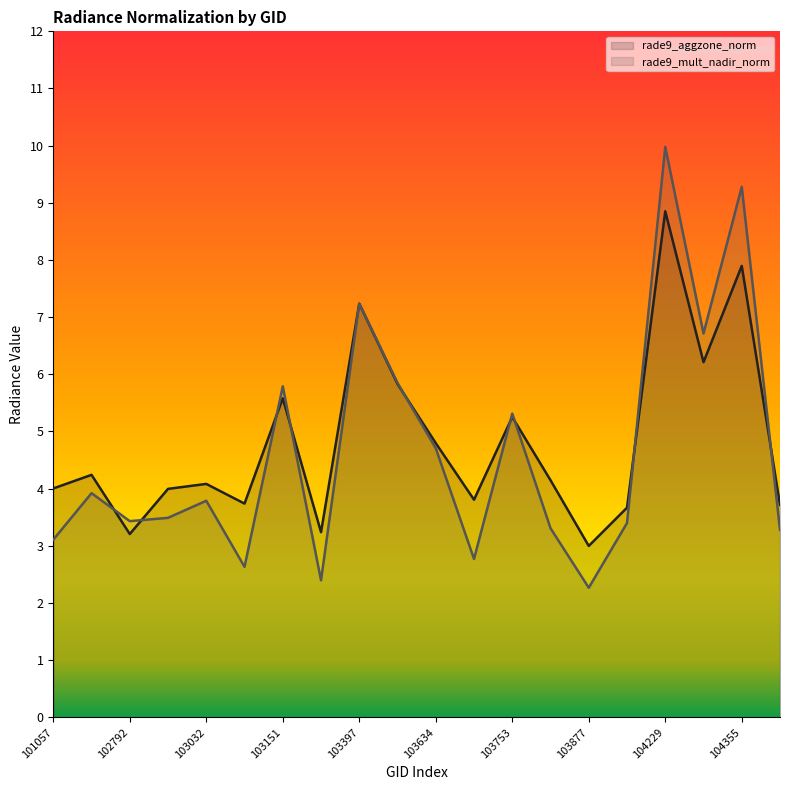

What is the spread (max minus min) of values at 104229?

1.1